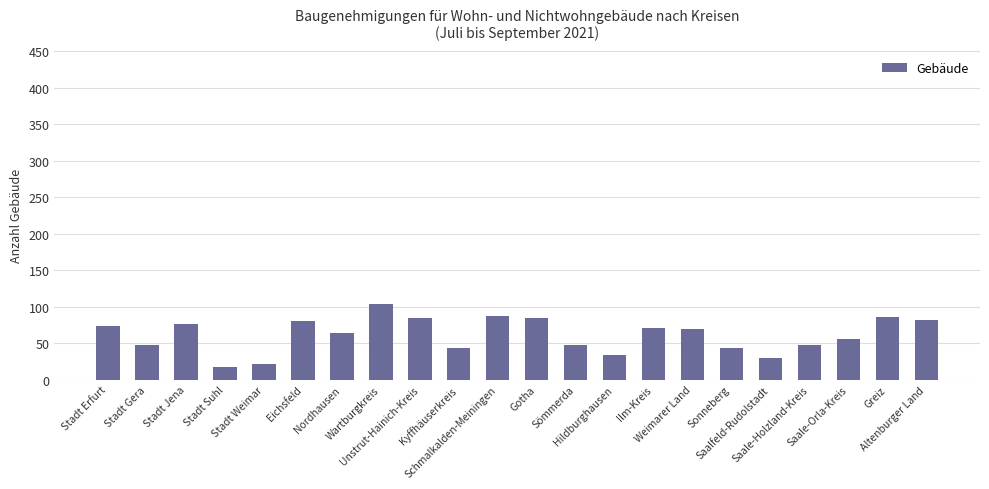

What is the ratio of the value at Nordhausen to the value at Stadt Weimar?

3.0